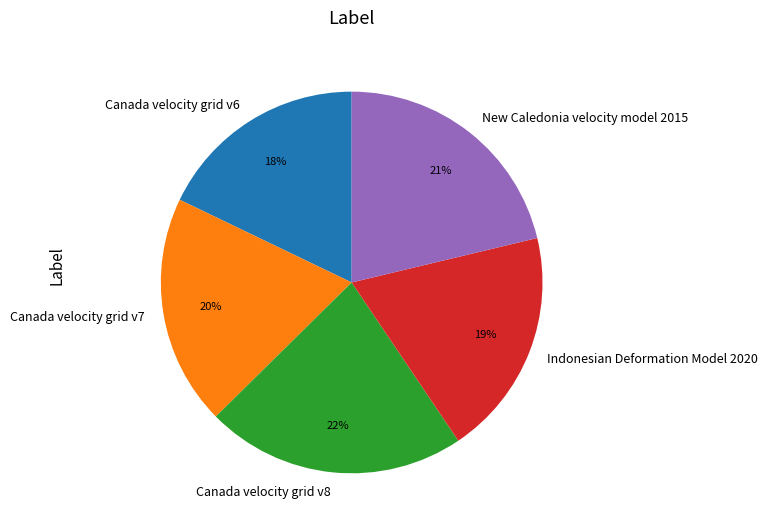

To the nearest percent, what percentage of the pie is Canada velocity grid v8?

22%